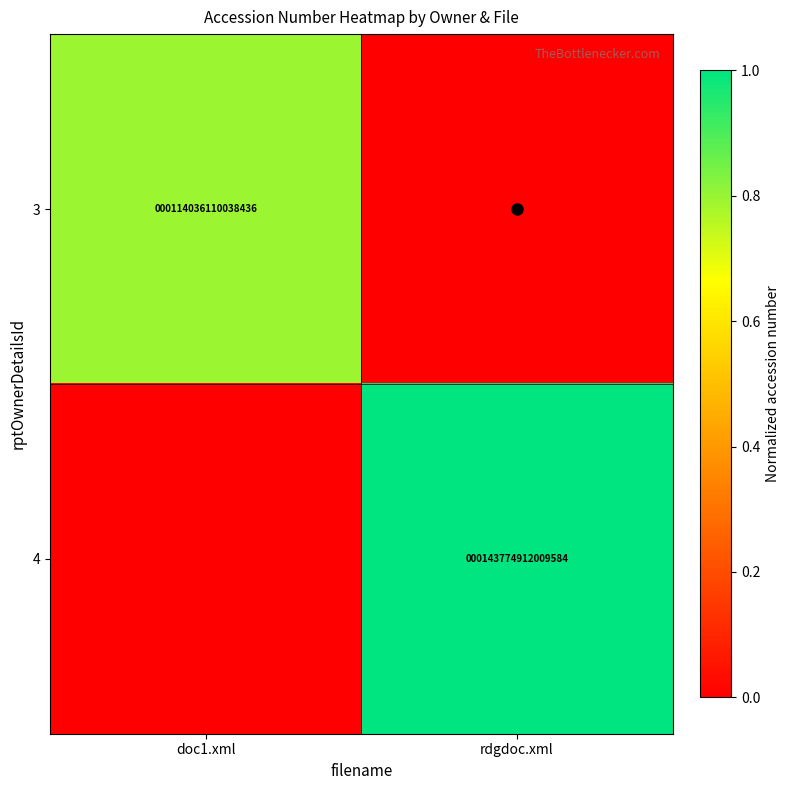

Is it true that 4 equals 0.7 at rdgdoc.xml?

False